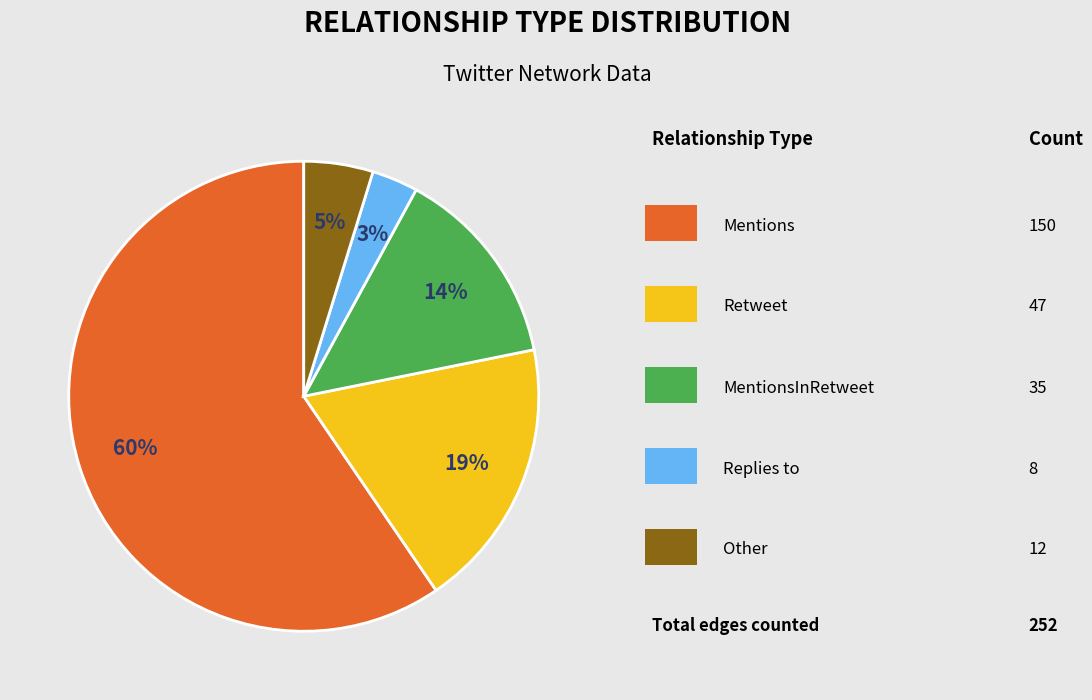

To the nearest percent, what is the average slice percentage?

20%